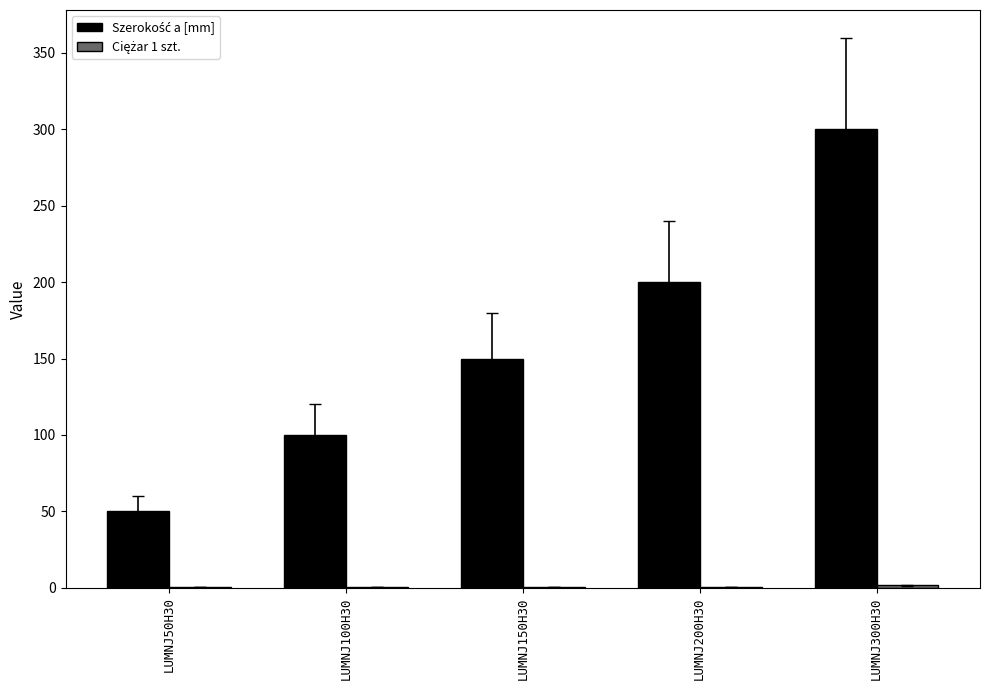

At which category does the chart reach its peak across all series?

LUMNJ300H30